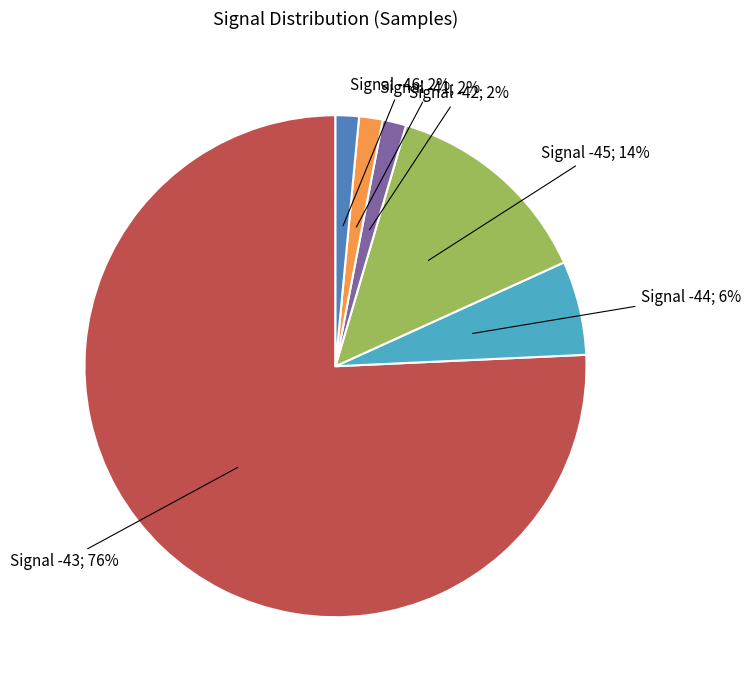

Is there a majority slice in this chart?

Yes